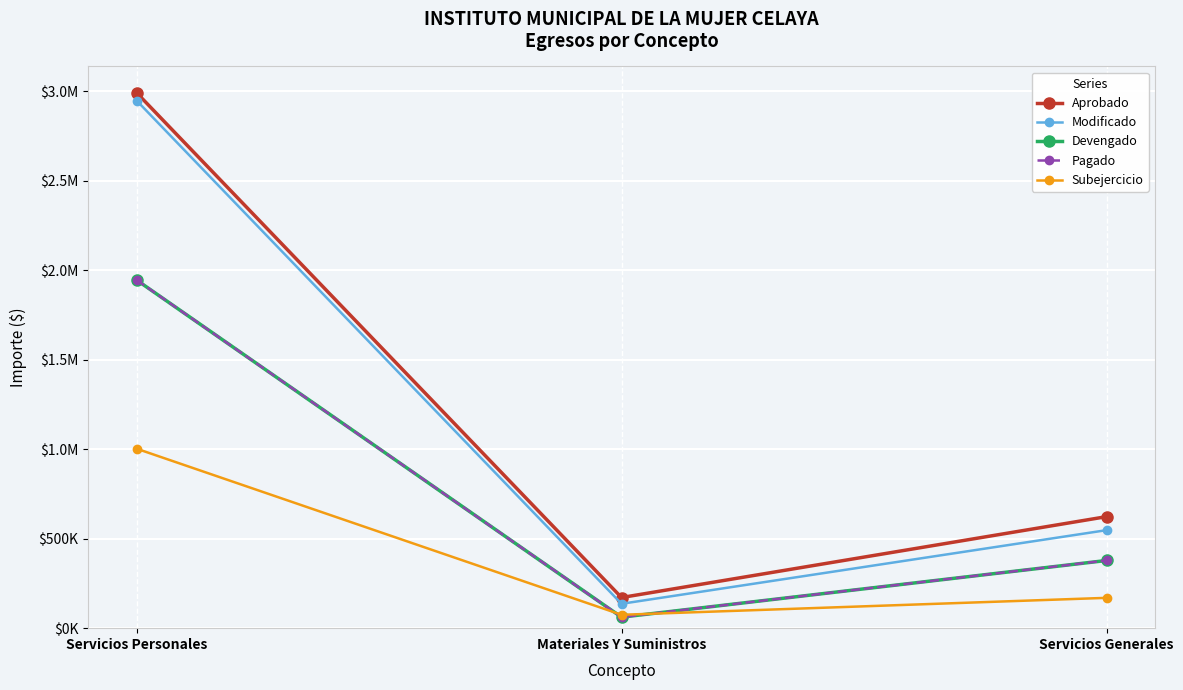

Is this an area chart (filled region under the line)?

No